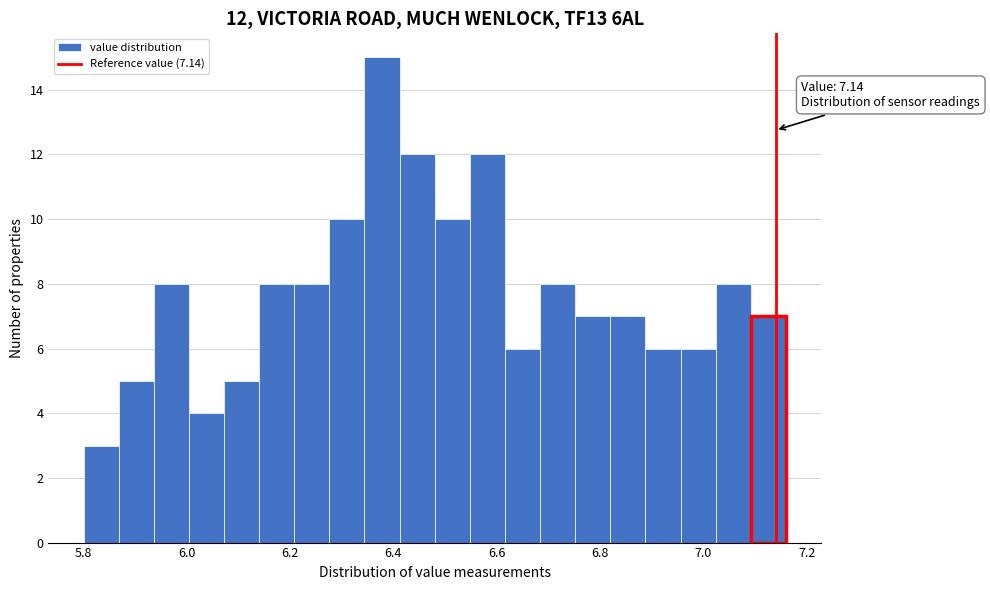

Around what value on the x-axis is the tallest bar? Give the approximate position of its centre, as read against the axis.

6.38